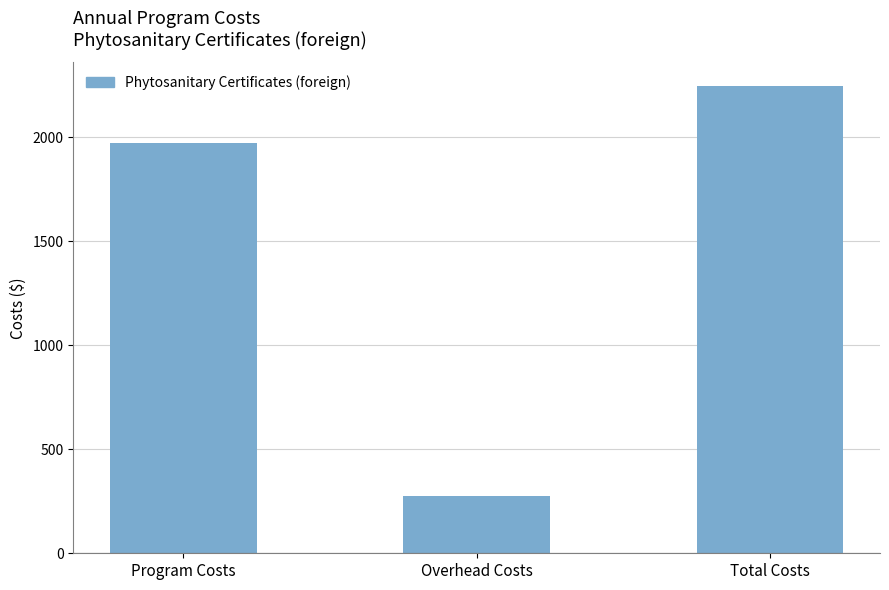

Approximately how many times larger is the value at Program Costs compared to Total Costs?

0.9